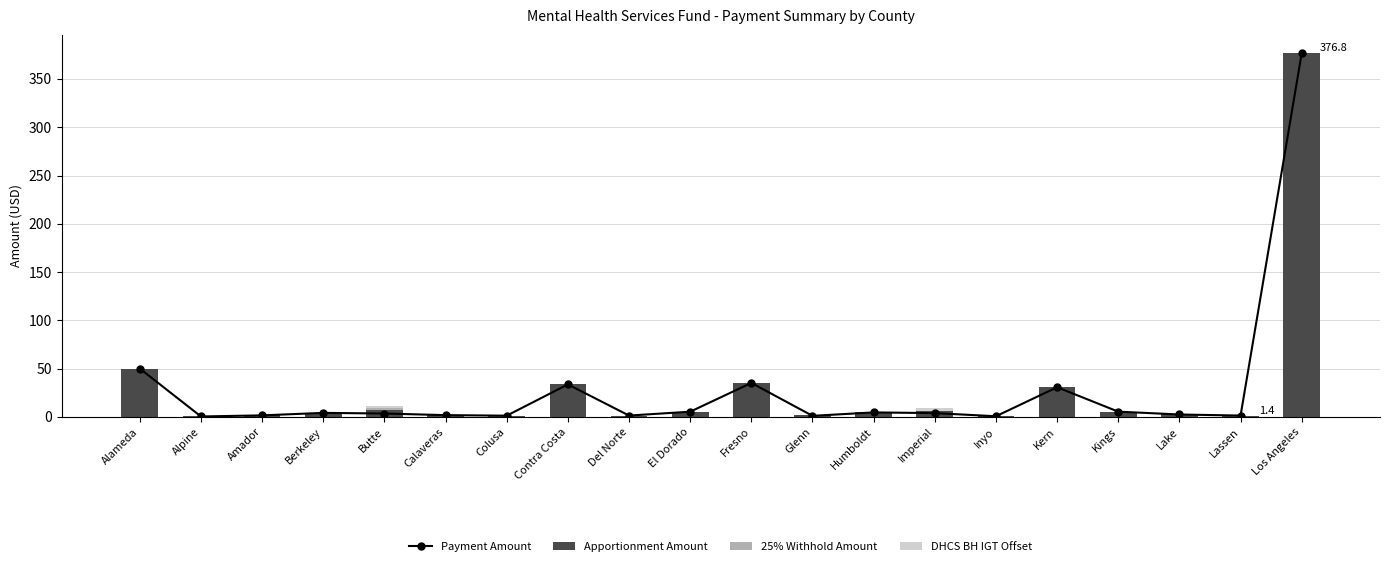

What are all the series names shown in the legend?

Payment Amount, Apportionment Amount, 25% Withhold Amount, DHCS BH IGT Offset